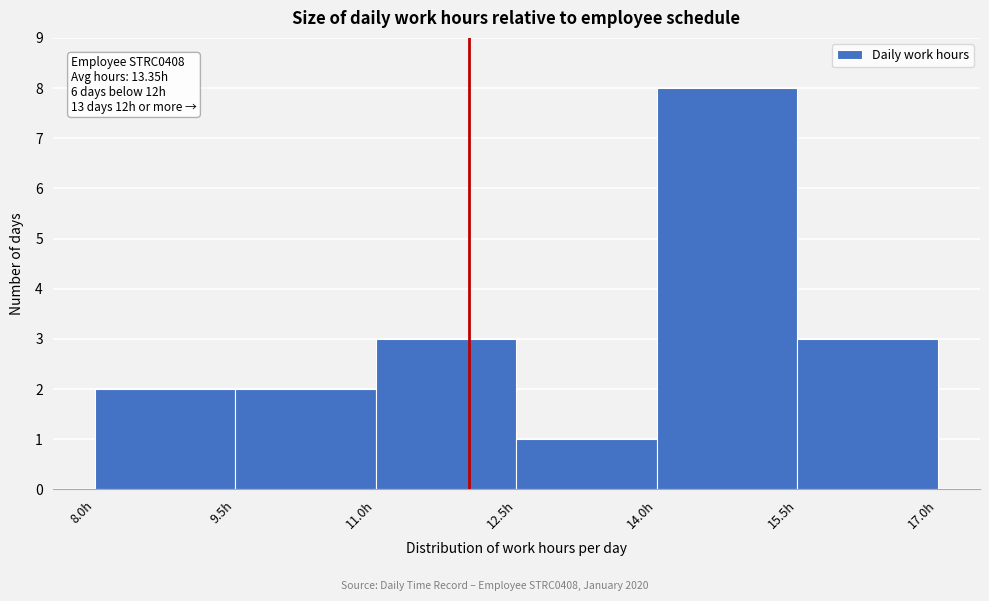

Over which range of the x-axis is the bar tallest?

14.0 to 15.5